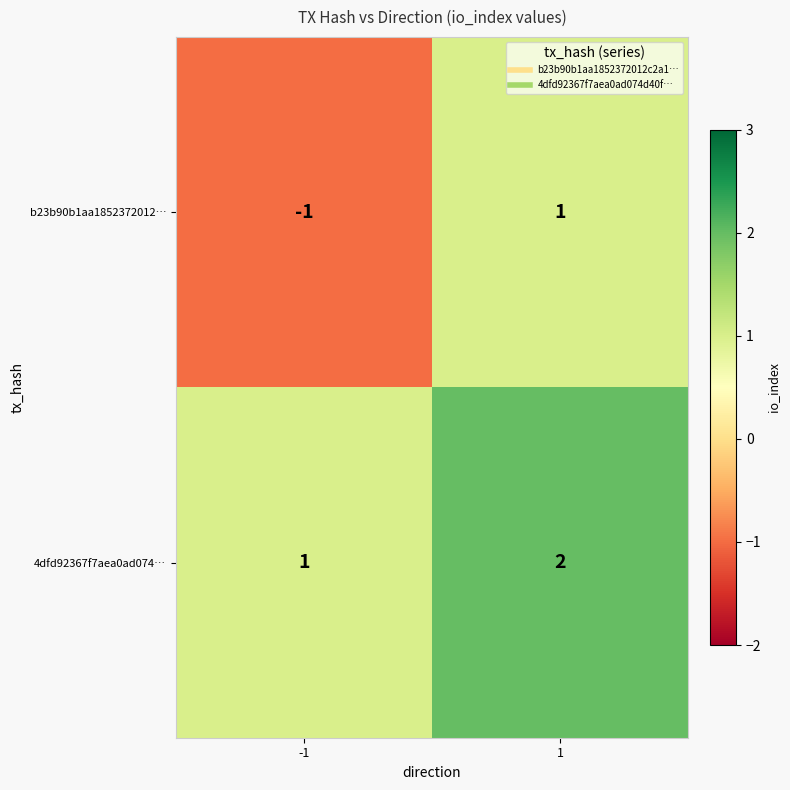

How many distinct data groups are displayed?

2